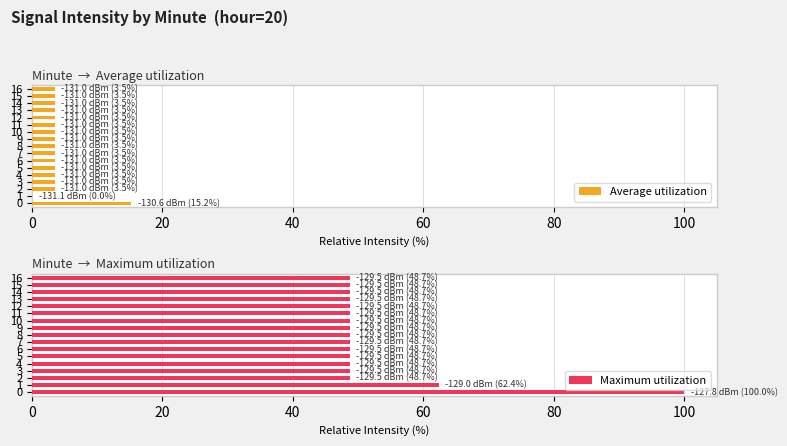

What is the maximum value for Maximum utilization?

100.0